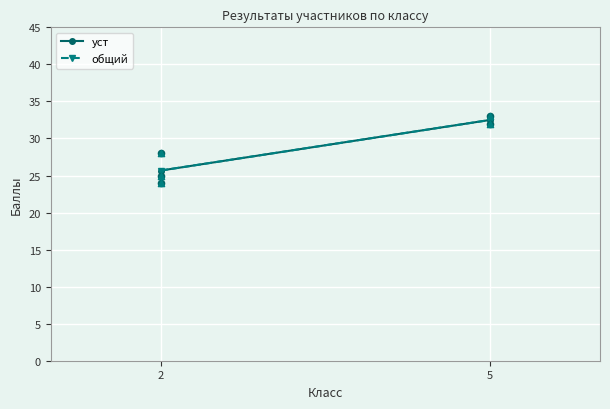

Which series reaches the maximum Y coordinate?

уст